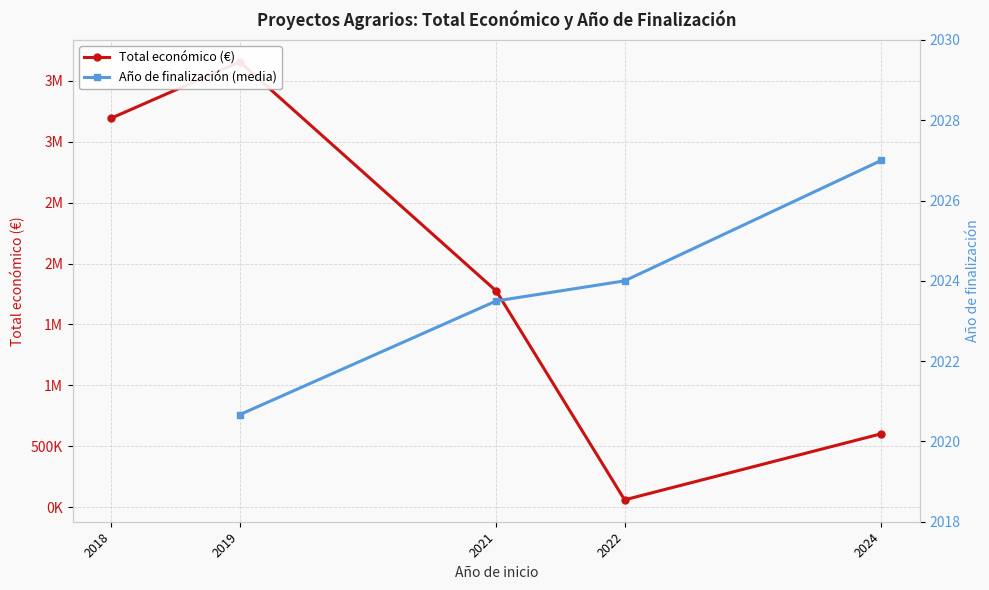

How many categories are shown in the chart?

5